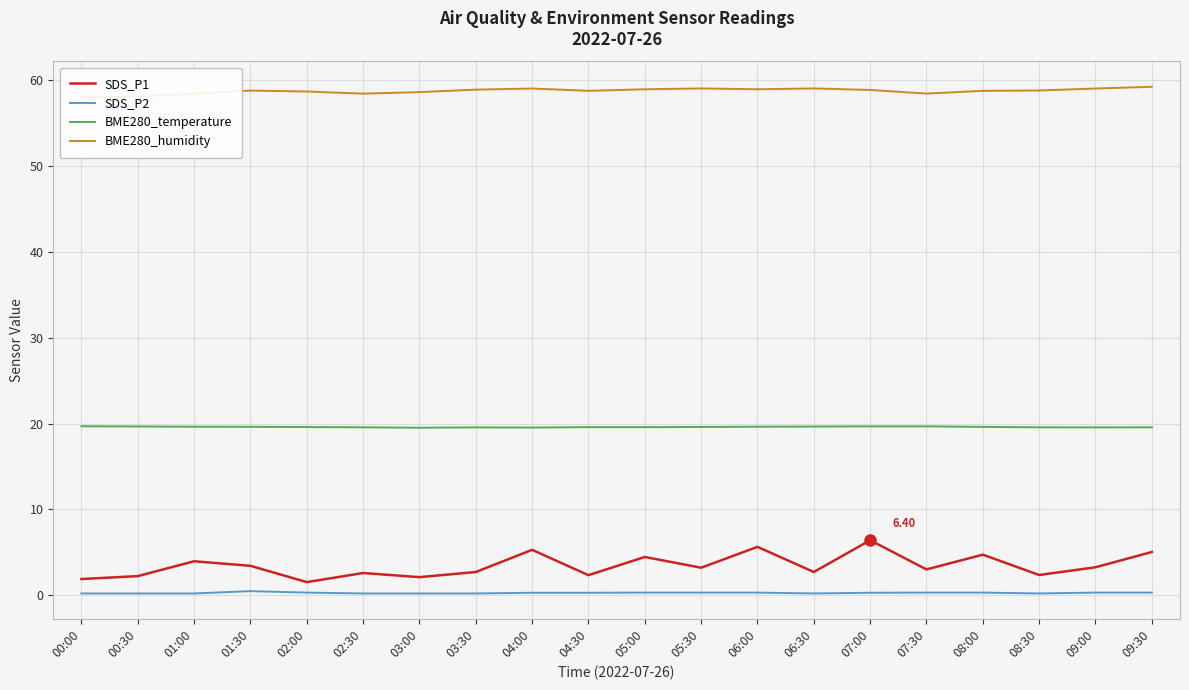

At which category is the sum across all series the highest?

07:00